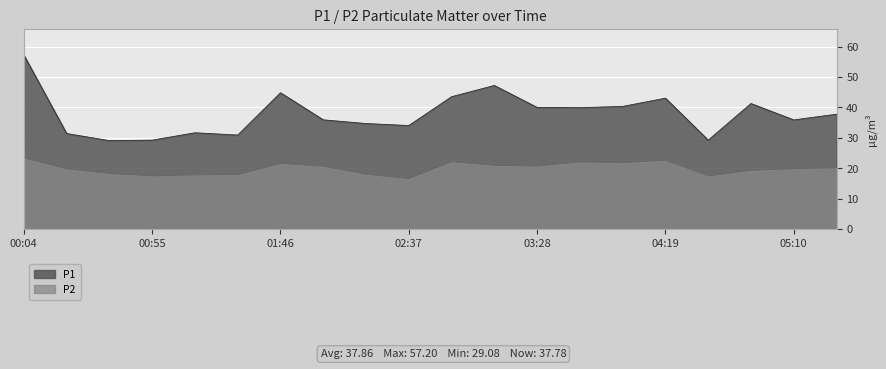

Which series has the largest total across all categories?

P1